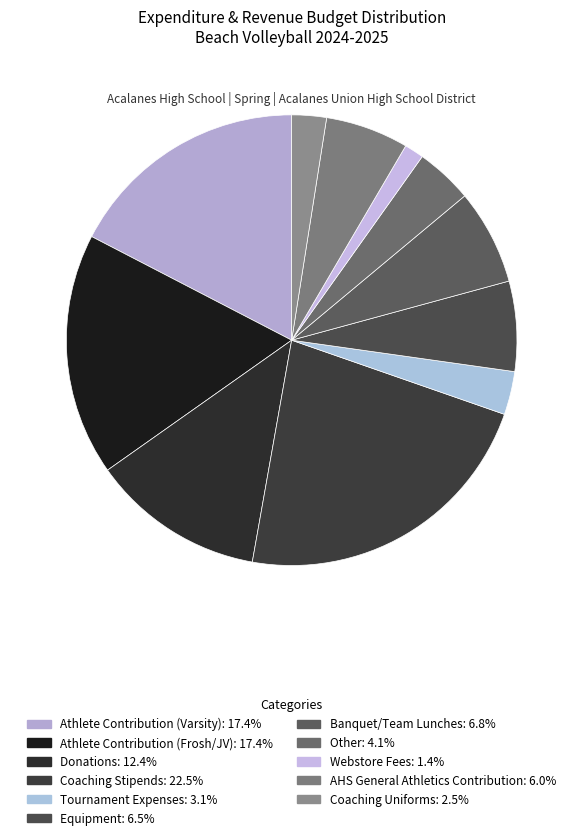

Does any single category account for the majority?

No